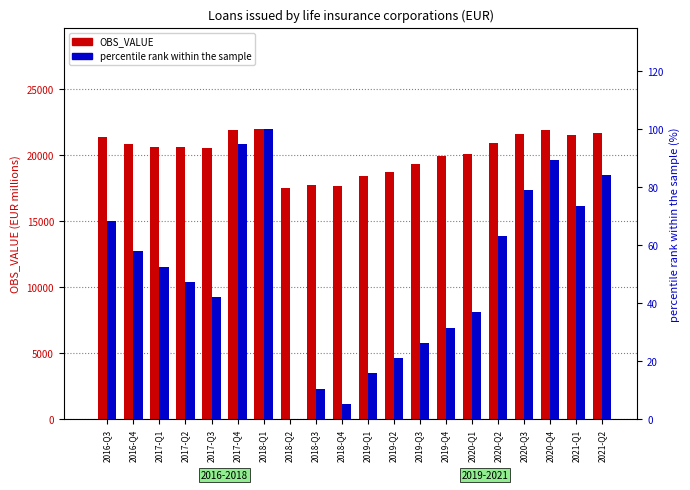

How many values in the percentile rank within the sample series exceed 52?

10